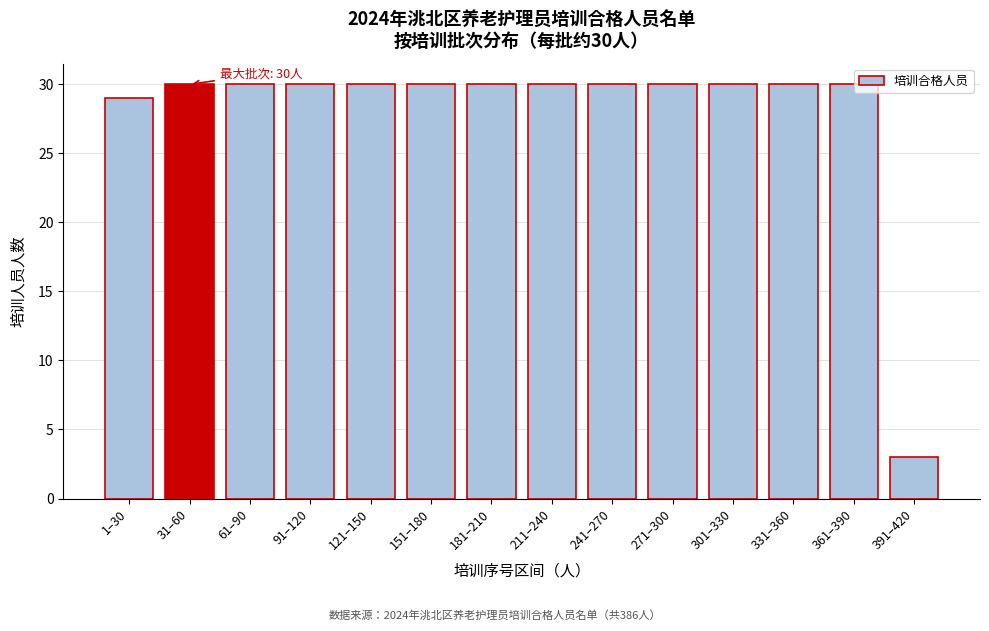

What is the maximum value shown in the chart?

30